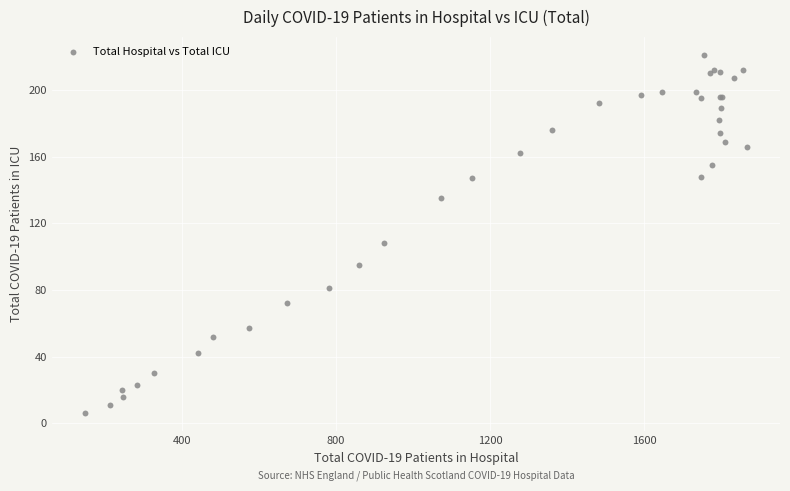

What Y value in the scatter plot is closest to 113?

108